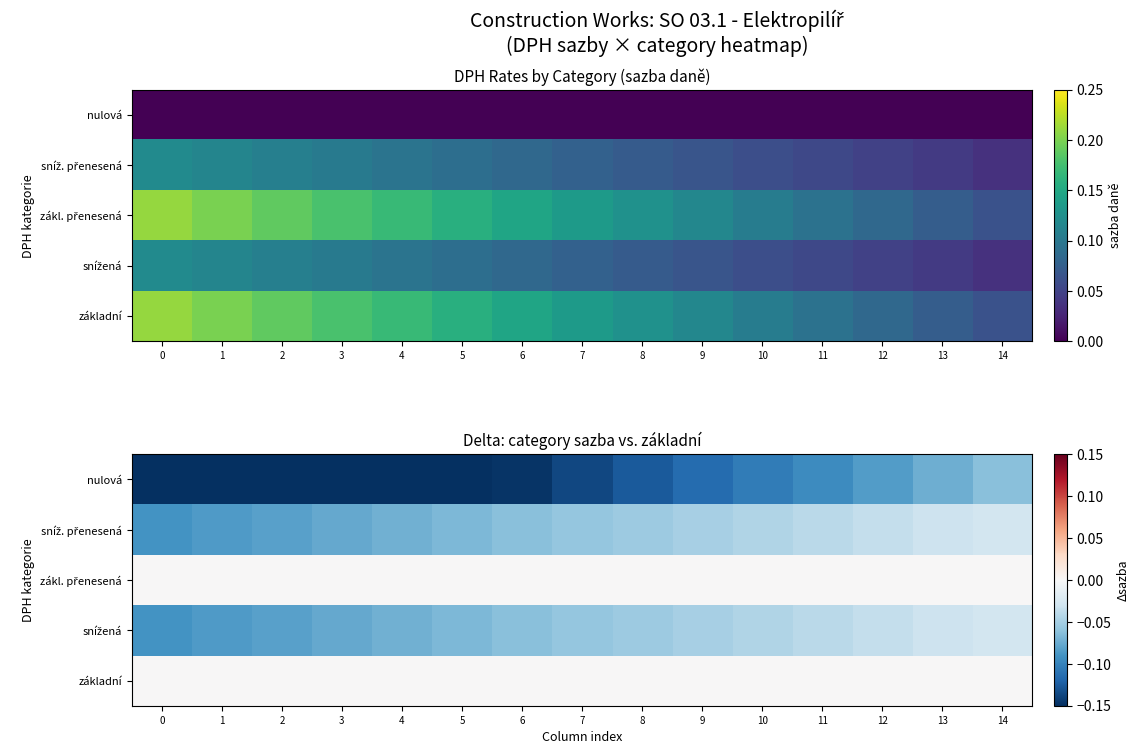

List the labels in order of zákl. přenesená value, largest first.

0, 1, 2, 3, 4, 5, 6, 7, 8, 9, 10, 11, 12, 13, 14